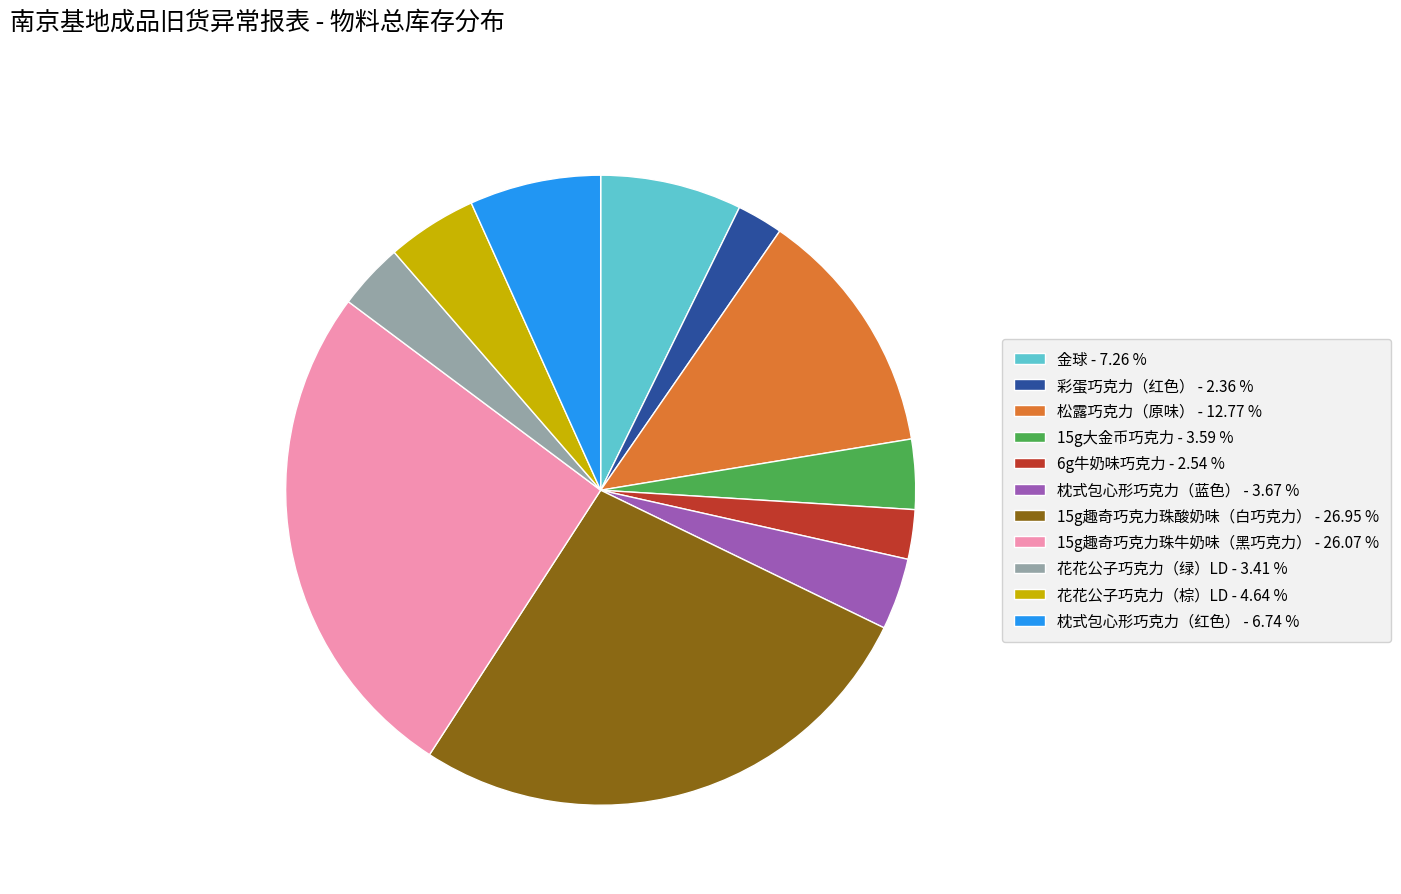

Is the sum of 花花公子巧克力（绿）LD - 3.41 % and 15g大金币巧克力 - 3.59 % greater than half?

No